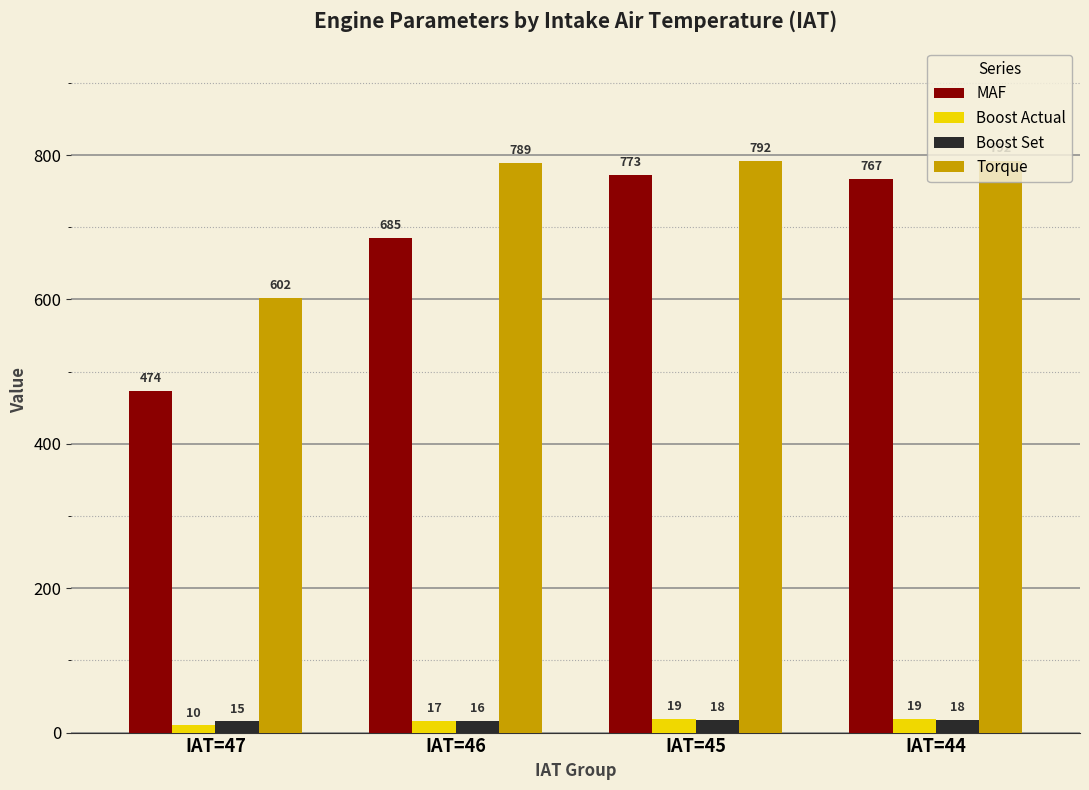

What is the value of the MAF bar at the 3rd from the left?

773.0